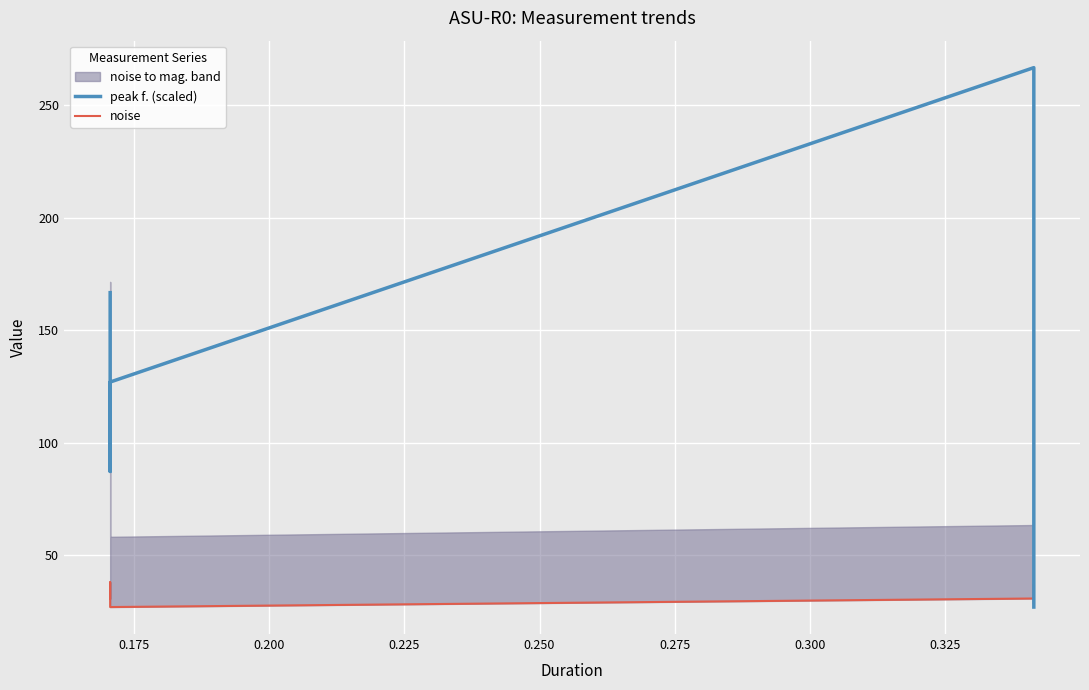

Which series has the widest spread of values?

peak f. (scaled)